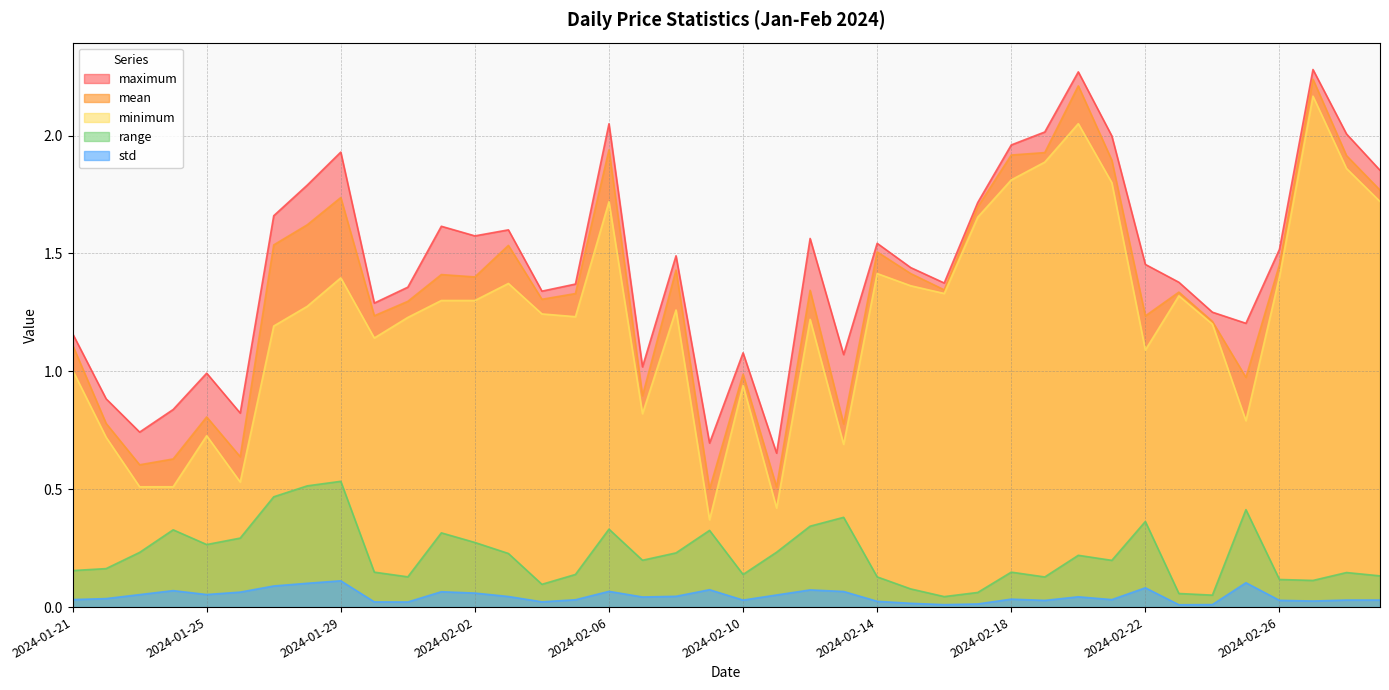

Is it true that std equals 0.1 at 2024-02-25?

True